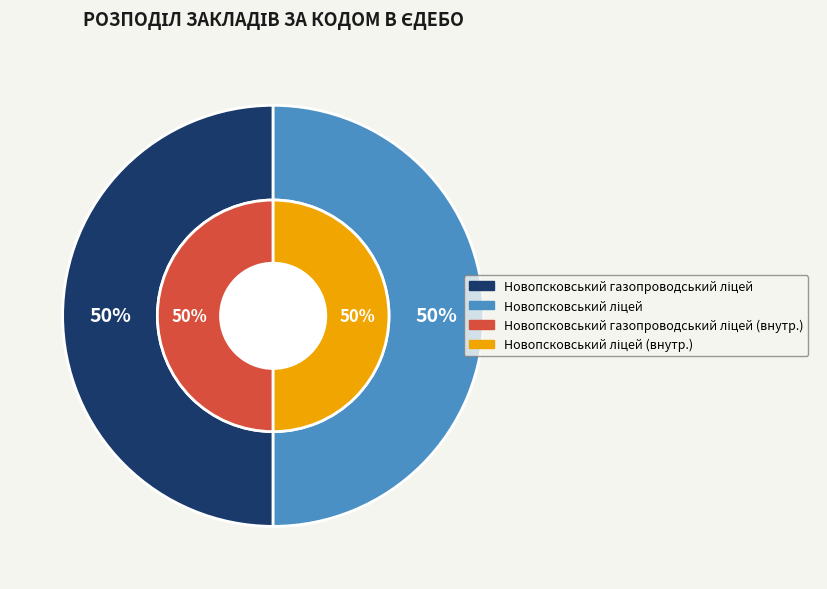

Is Новопсковський газопроводський ліцей the majority of the pie?

No